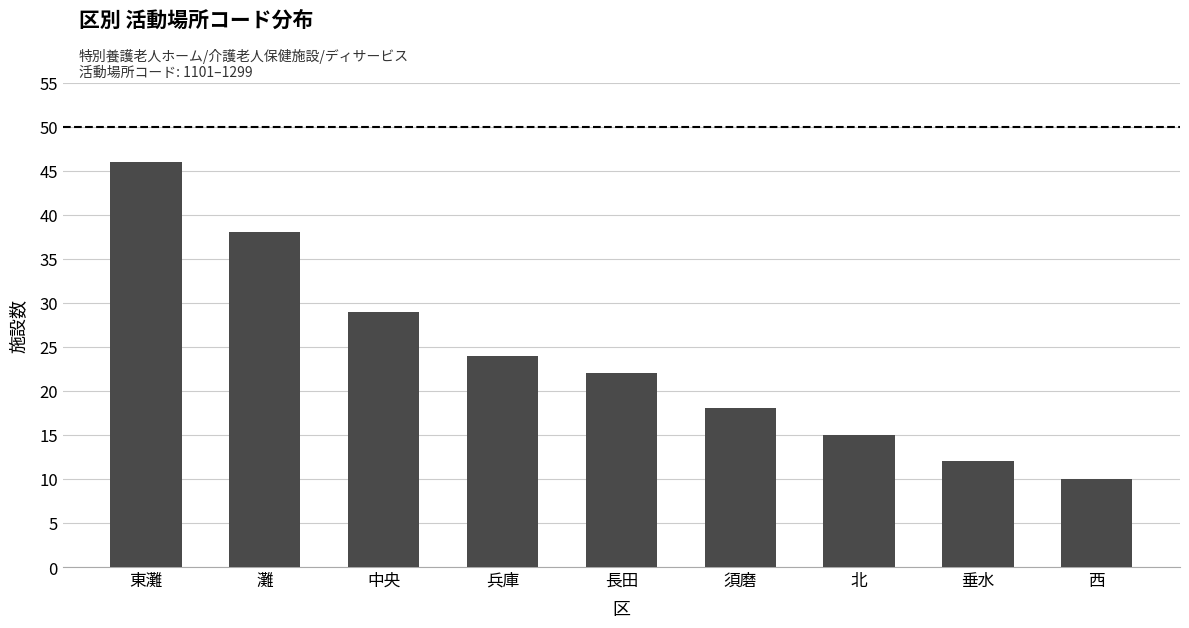

Which has a higher value, 須磨 or 灘?

灘